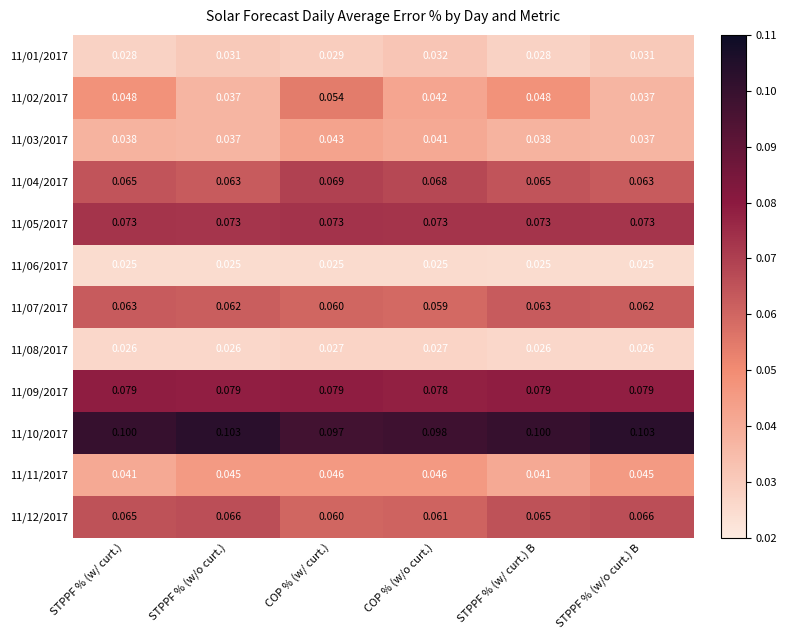

Where is 11/10/2017 nearest to the value 0?

COP % (w/ curt.)